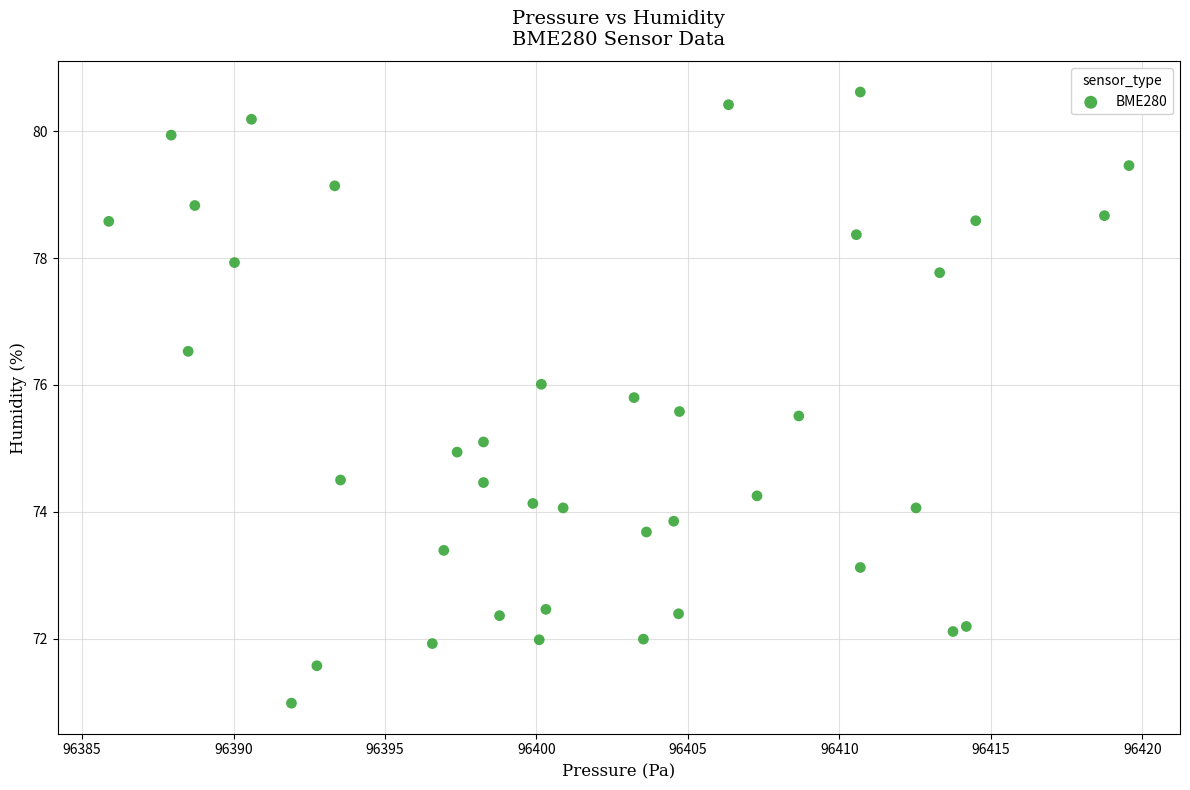

What is the range of X values (max minus min)?

33.7